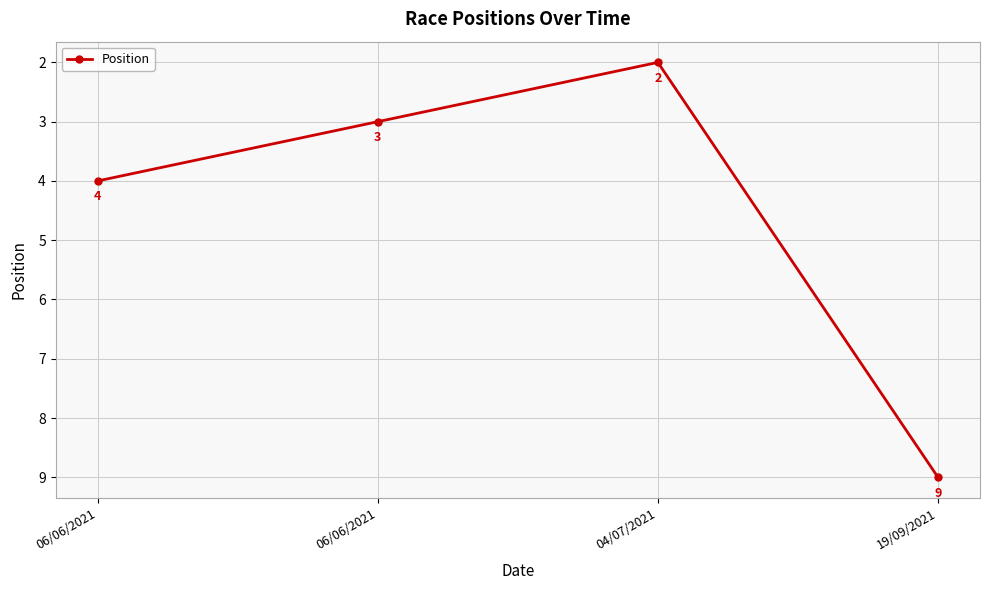

Count the values in the range 3 to 9.

3